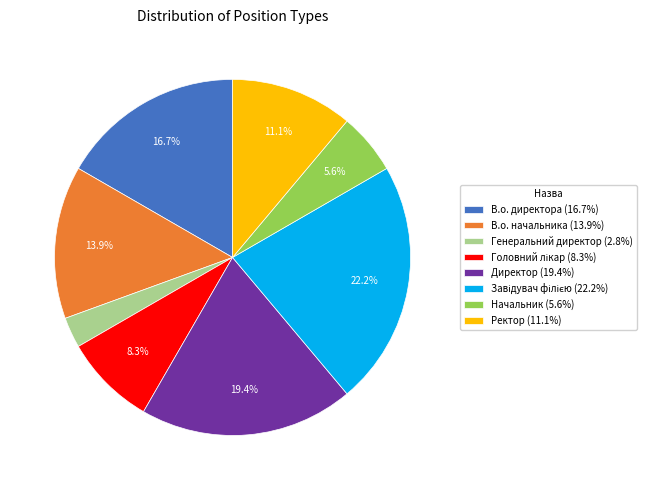

Does Ректор (11.1%) account for over 50% of the chart?

No